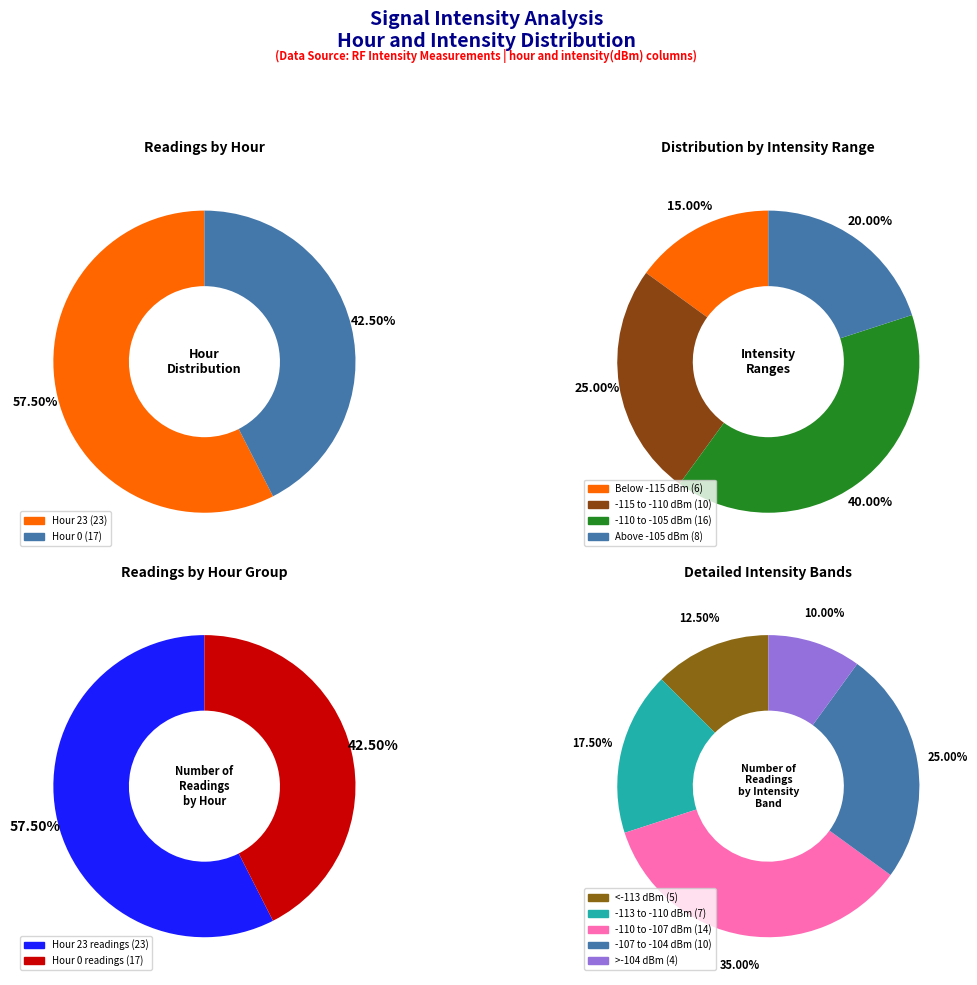

What is the ratio of the value at Hour 0 (intensity count) to the value at Hour 23 (intensity count)?

0.7